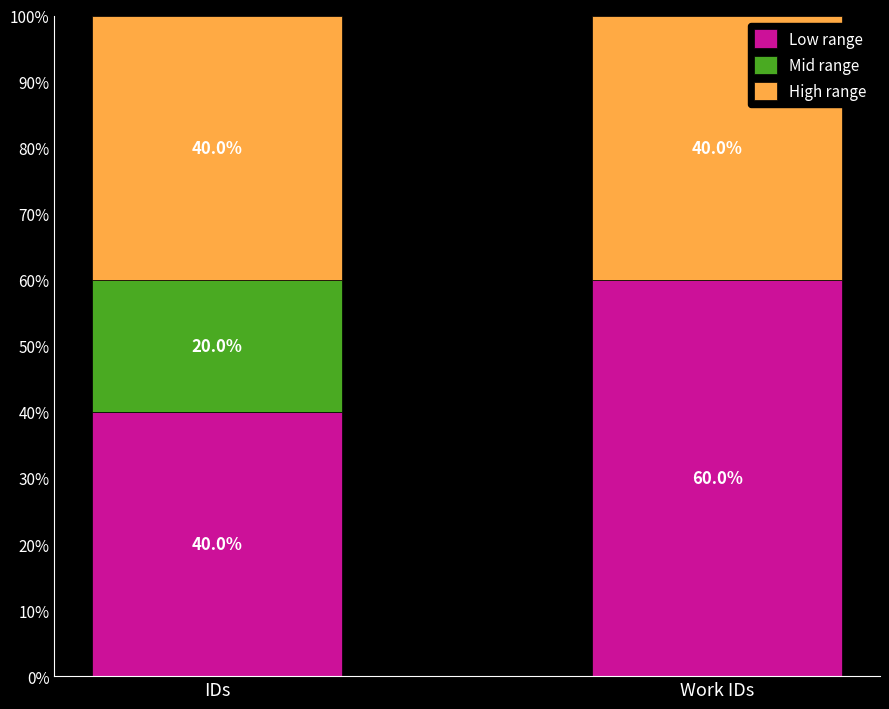

How many categories are shown in the chart?

2